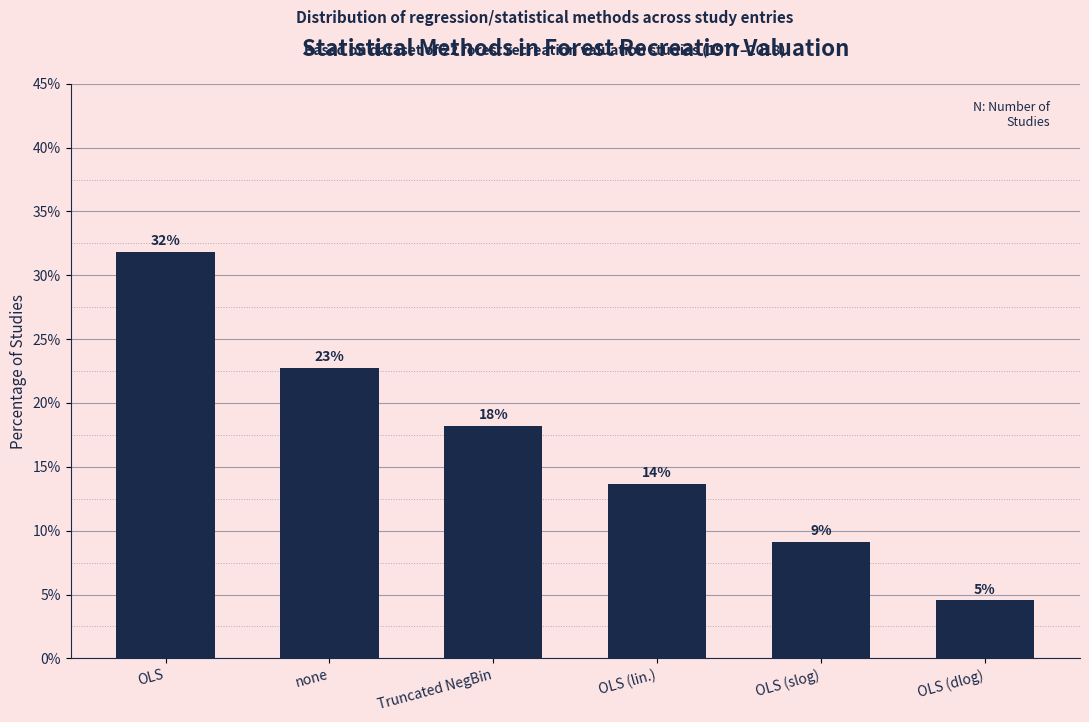

Are the bars horizontal?

No